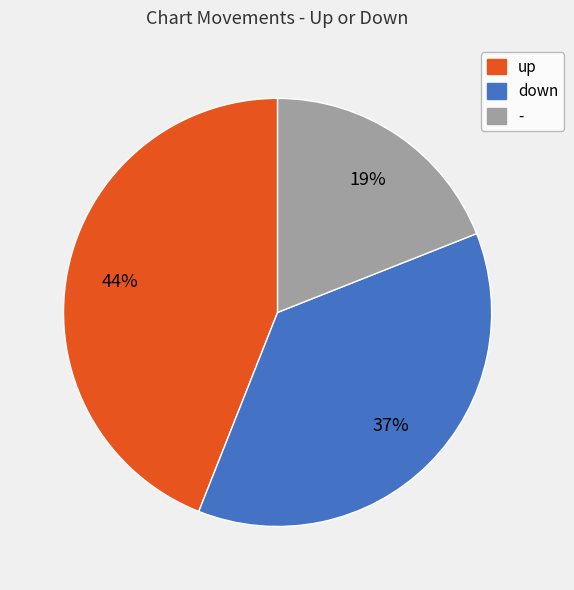

Approximately how many times larger is the value at - compared to down?

0.5